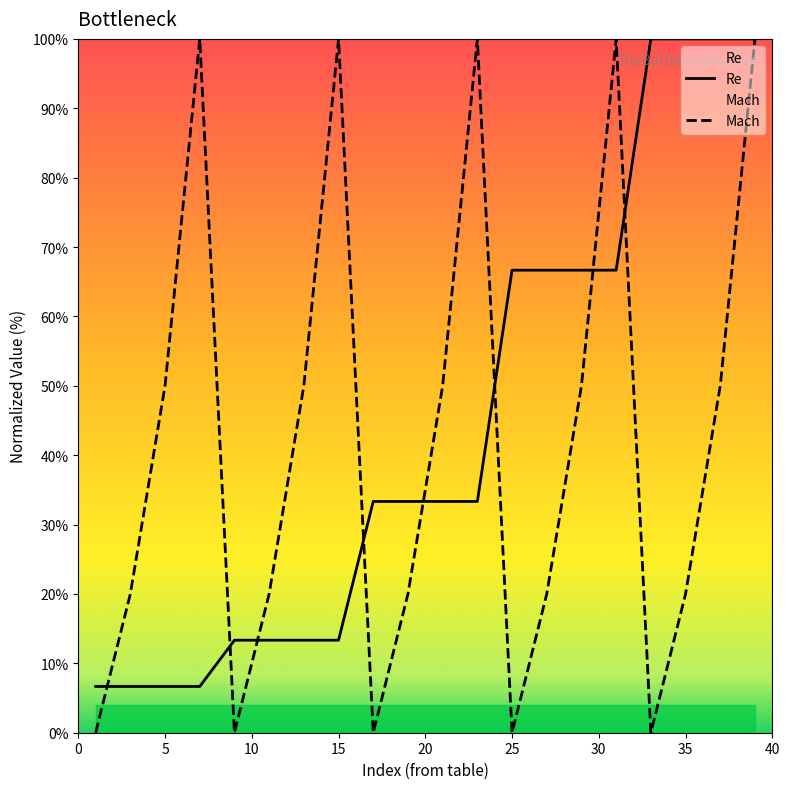

What is the total value across all series at 5?

56.7